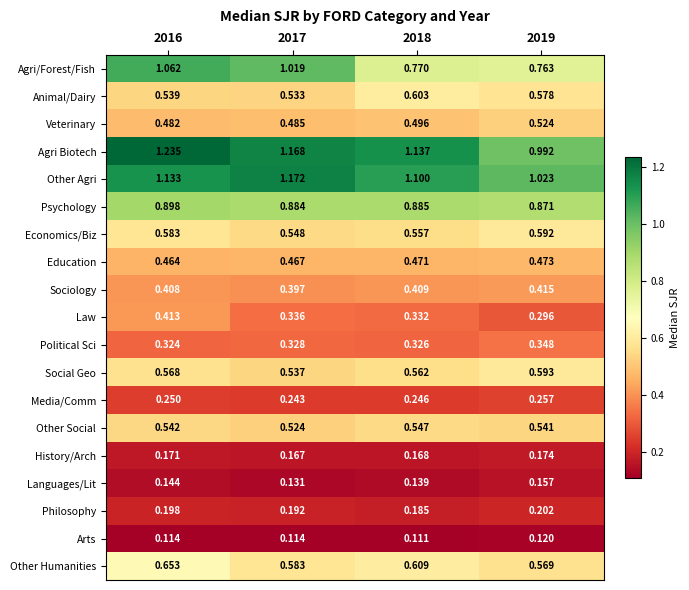

Rank the series by their maximum value, from highest to lowest.

Agri Biotech, Other Agri, Agri/Forest/Fish, Psychology, Other Humanities, Animal/Dairy, Social Geo, Economics/Biz, Other Social, Veterinary, Education, Sociology, Law, Political Sci, Media/Comm, Philosophy, History/Arch, Languages/Lit, Arts